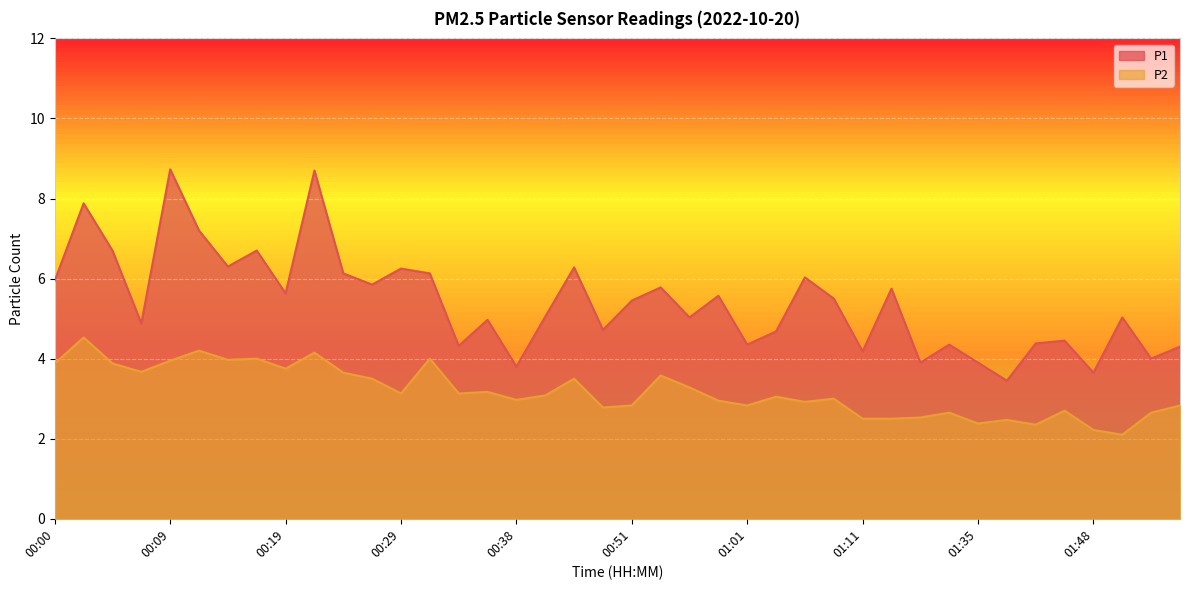

What is the difference between the highest and lowest values at 00:09?

4.8